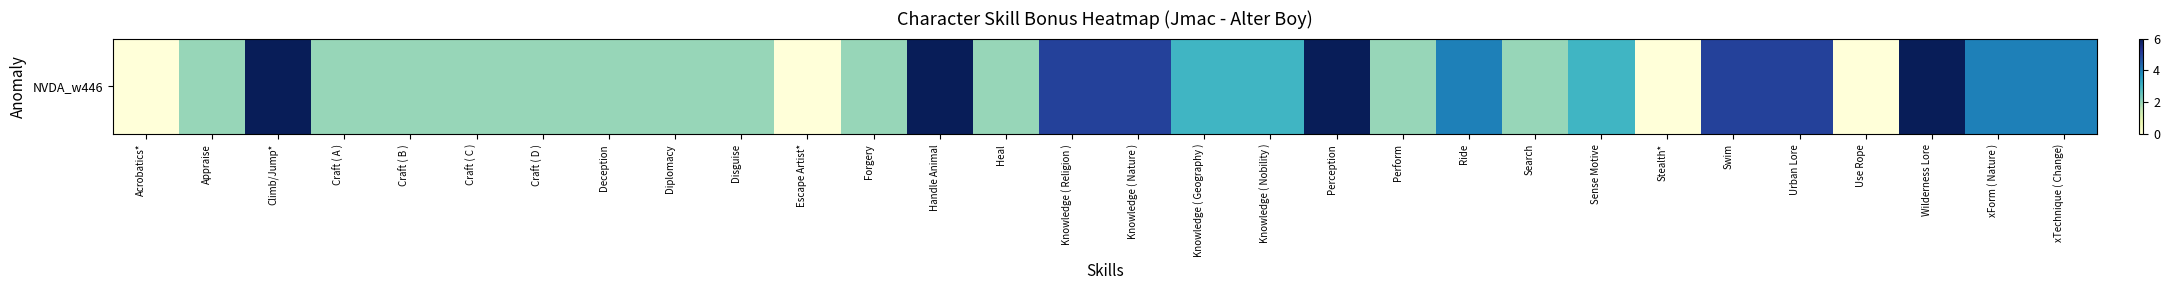

How many positive values are there?

26